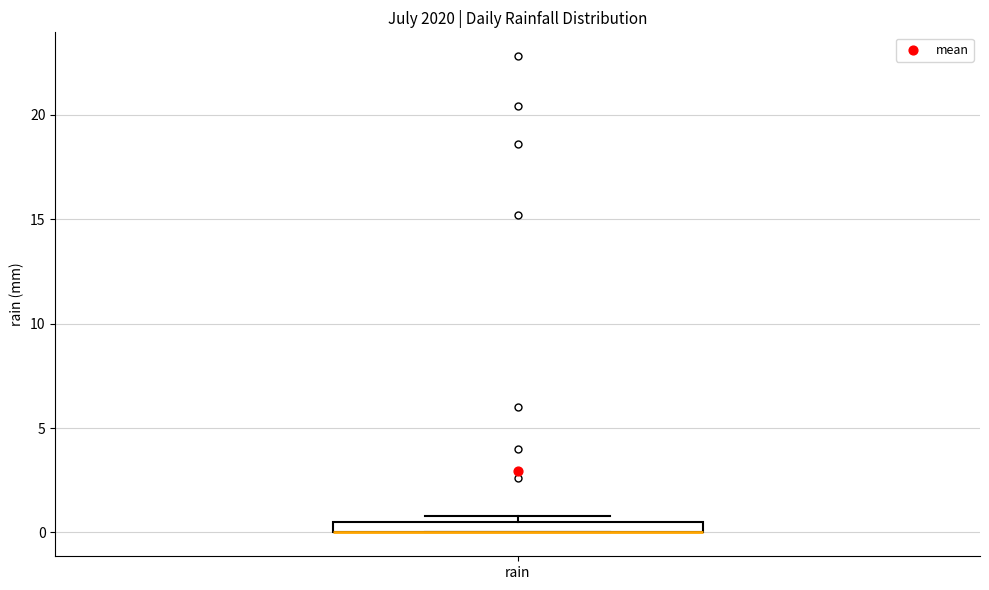

Where is the upper edge of the box for rain on the y-axis? The values are not printed on the chart, so give them approximately, as read against the axis.

0.5